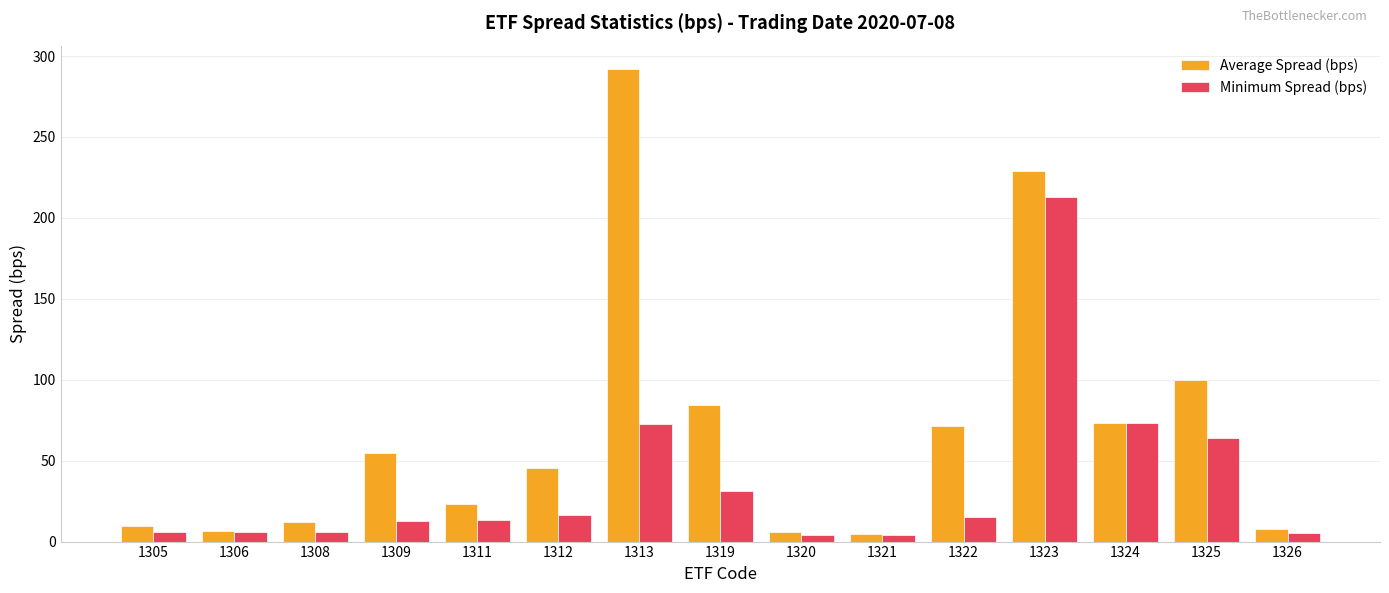

What is the difference between the maximum and second lowest values in the Minimum Spread (bps) series?

208.8